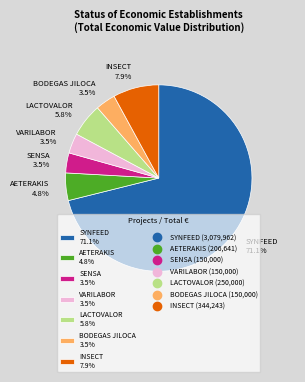

How many segments does this pie chart have?

7